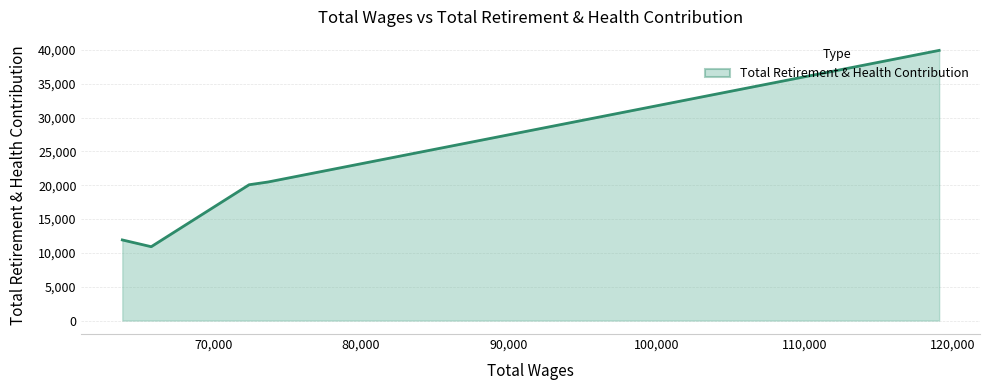

What is the maximum value shown in the chart?

39919